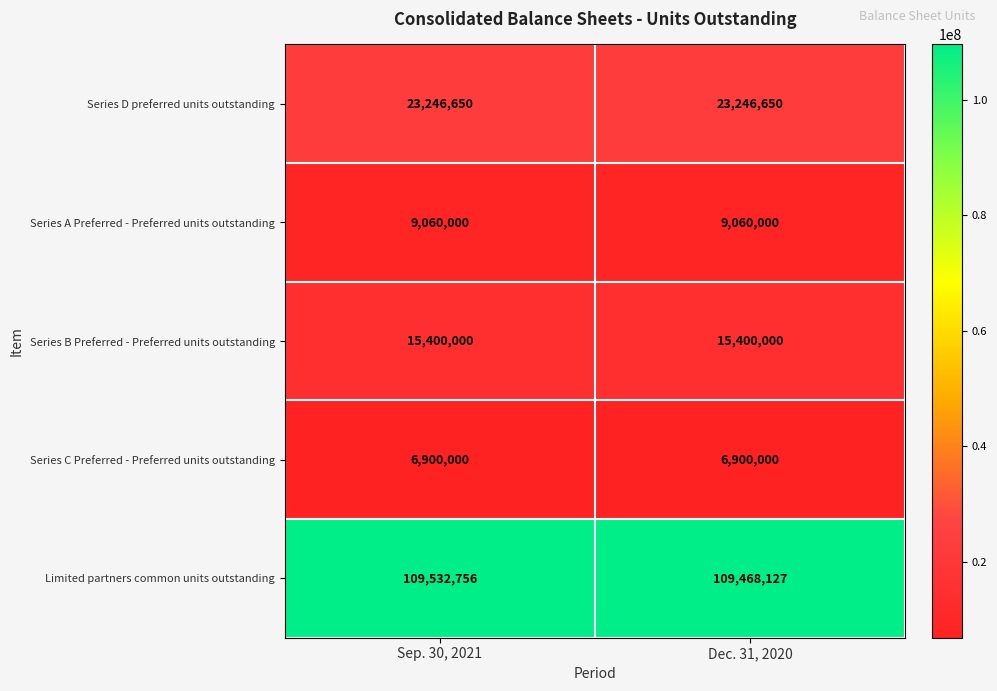

At how many categories does at least one series exceed 11333689?

2